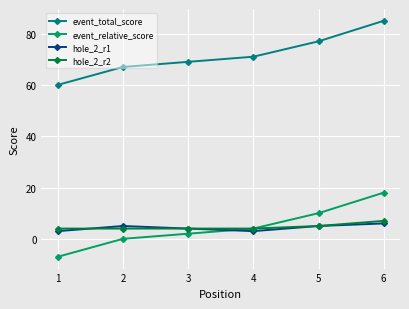

Which series has the largest total across all categories?

event_total_score